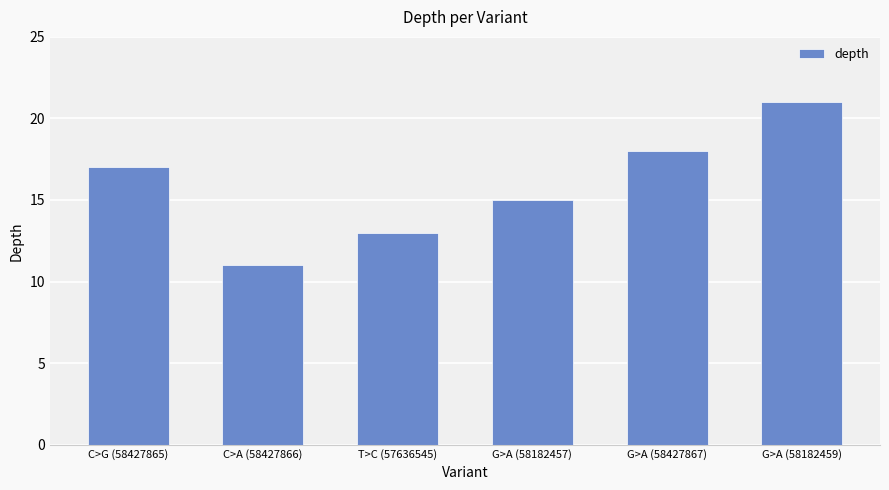

Read the value at G>A (58427867).

18